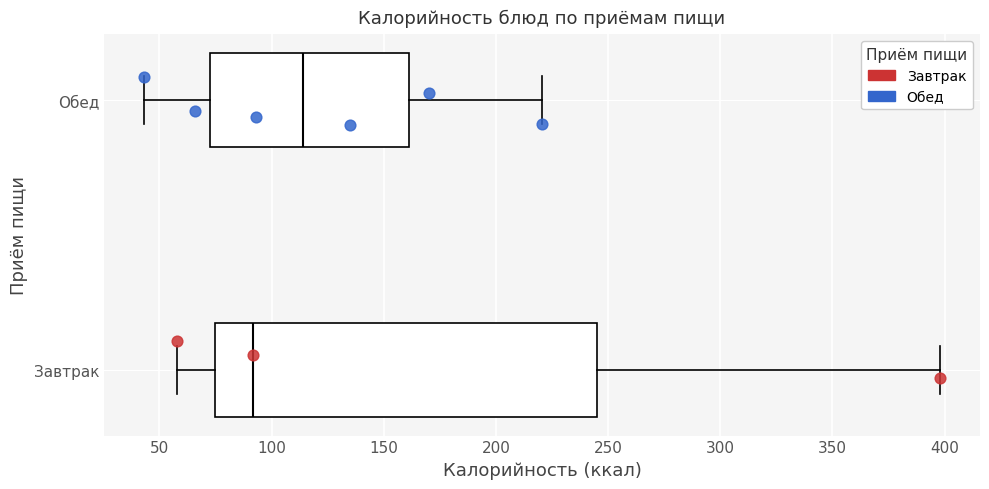

Where does the right whisker of the box for Завтрак end on the x-axis? The values are not printed on the chart, so give them approximately, as read against the axis.

400